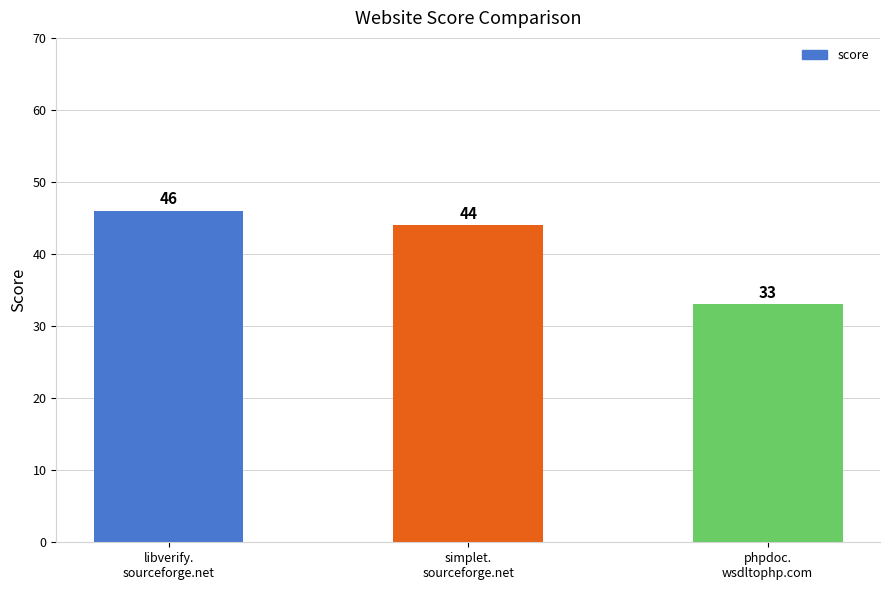

How many bars are there in total?

3